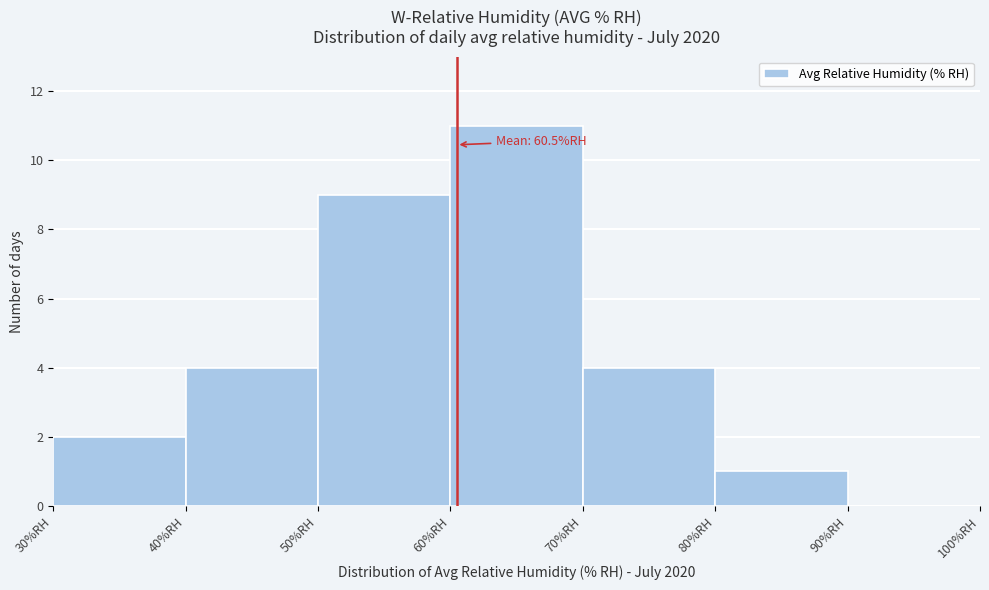

Which range on the x-axis has the tallest bar?

60 to 70